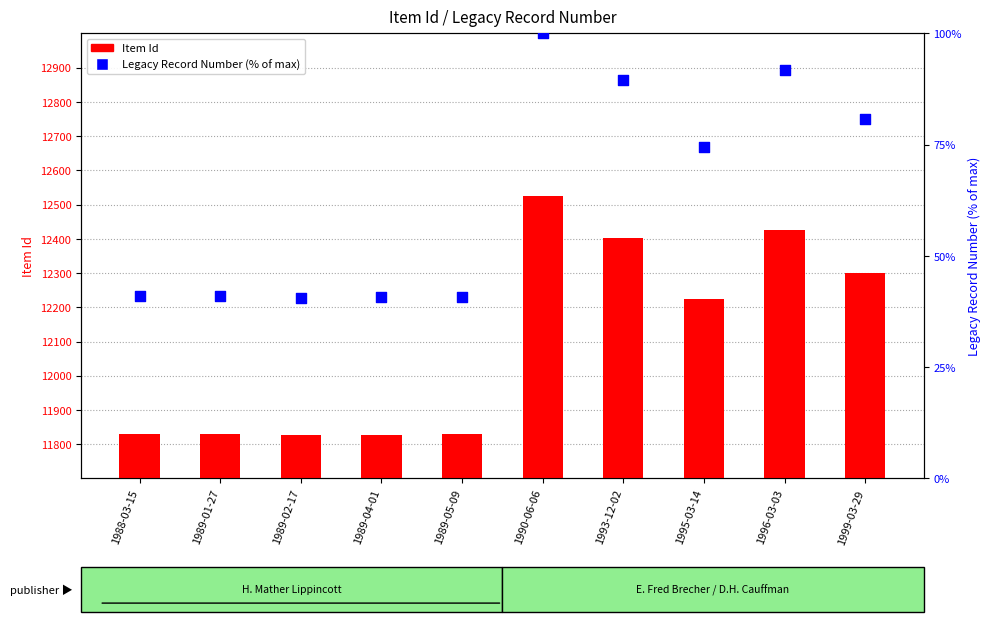

At which category is the sum across all series the highest?

1990-06-06